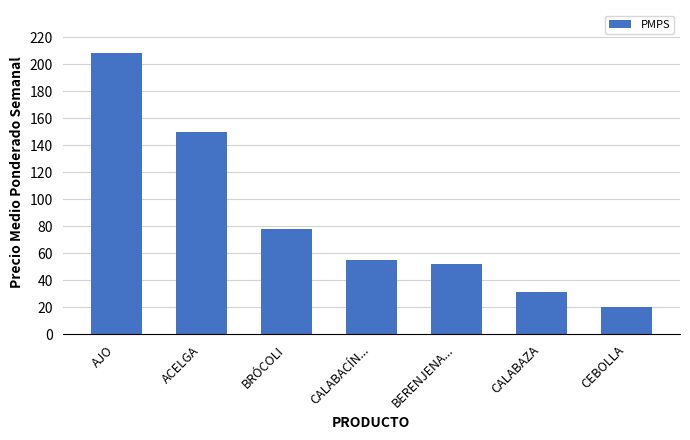

What is the difference between the values at ACELGA and BERENJENA...?

98.1